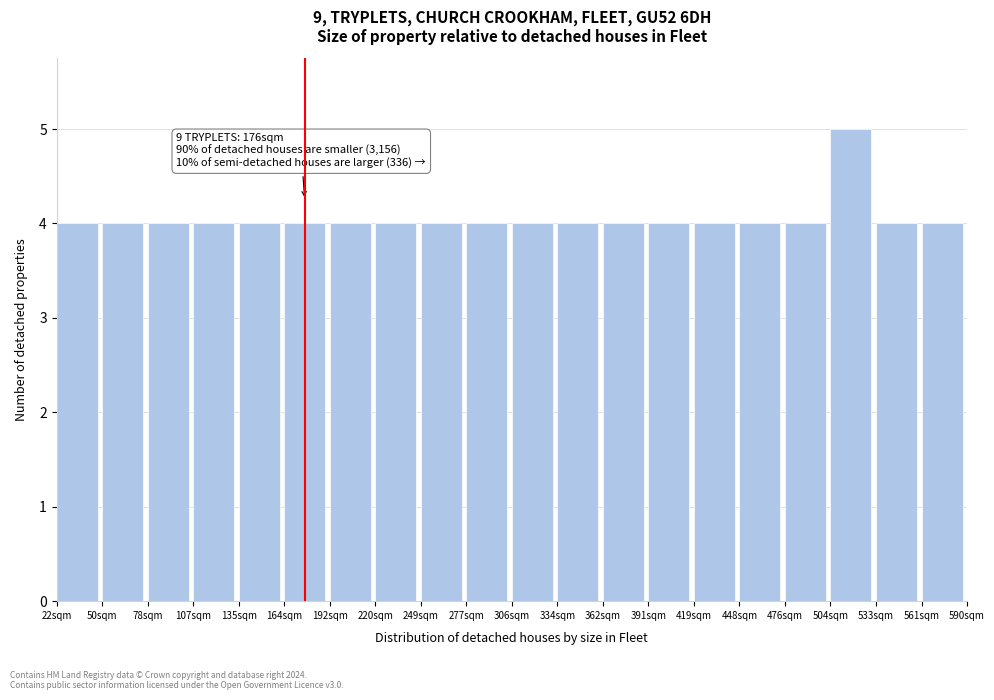

Over which range of the x-axis is the bar tallest?

505 to 535